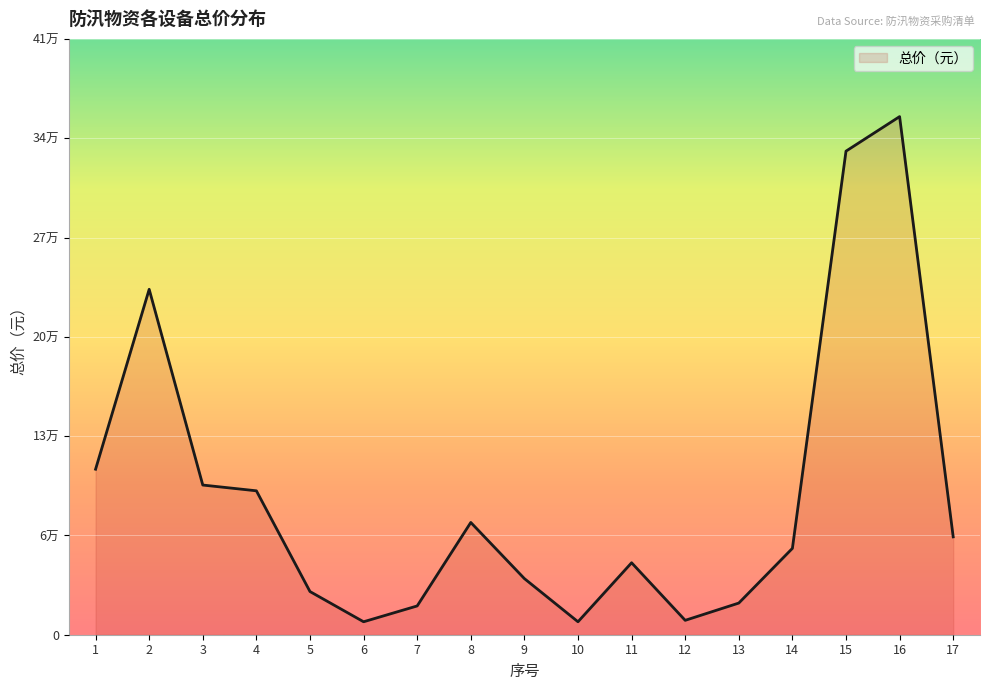

Where is the data nearest to the value 184500?

2